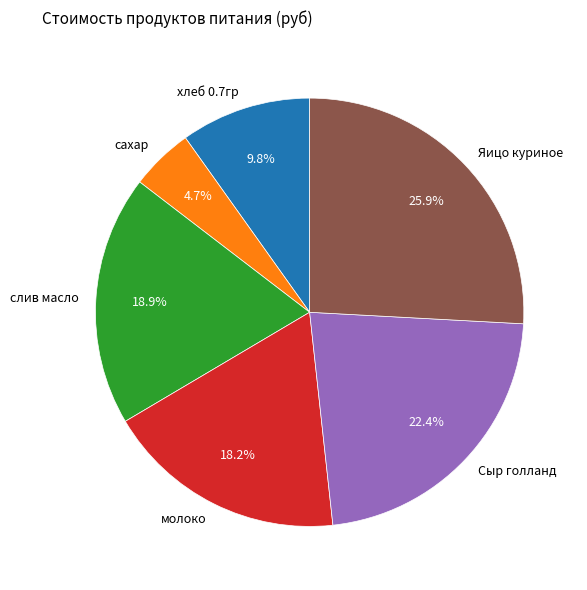

What percentage do хлеб 0.7гр and Яицо куриное together represent?

35.7%